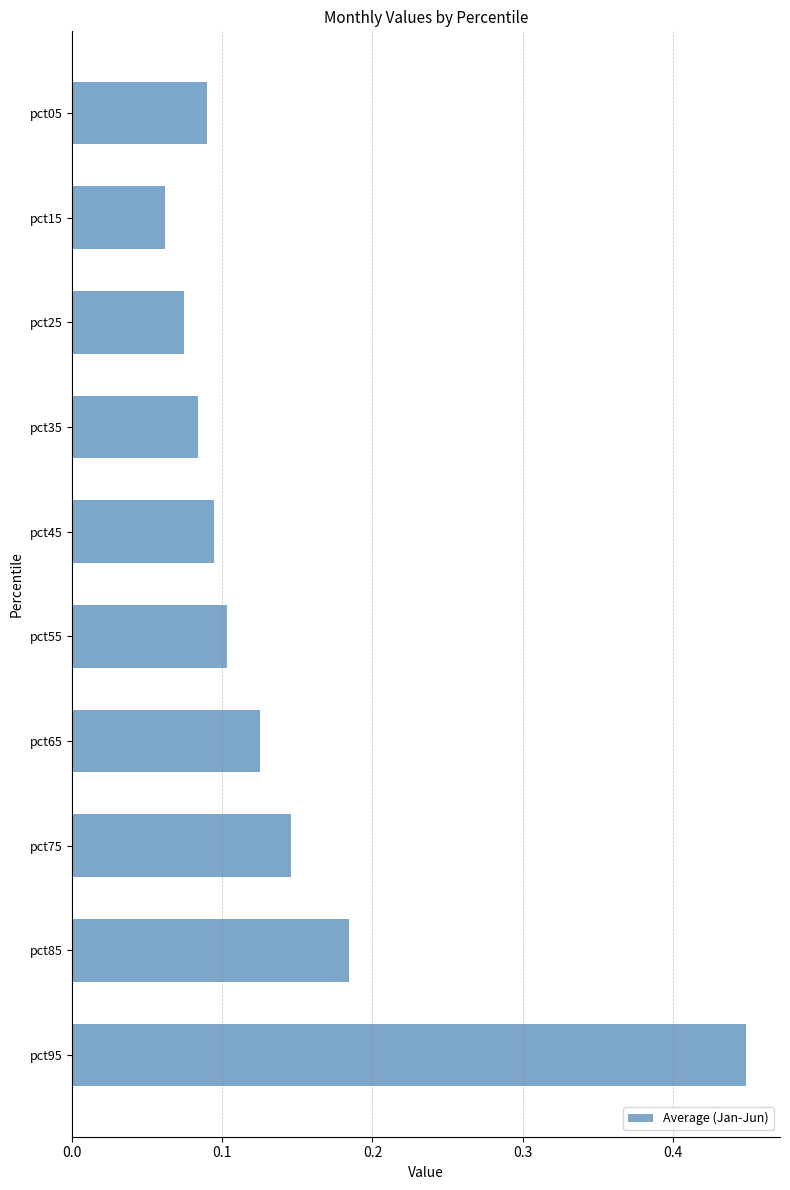

True or false: the data shows 0.1 at pct15.

True